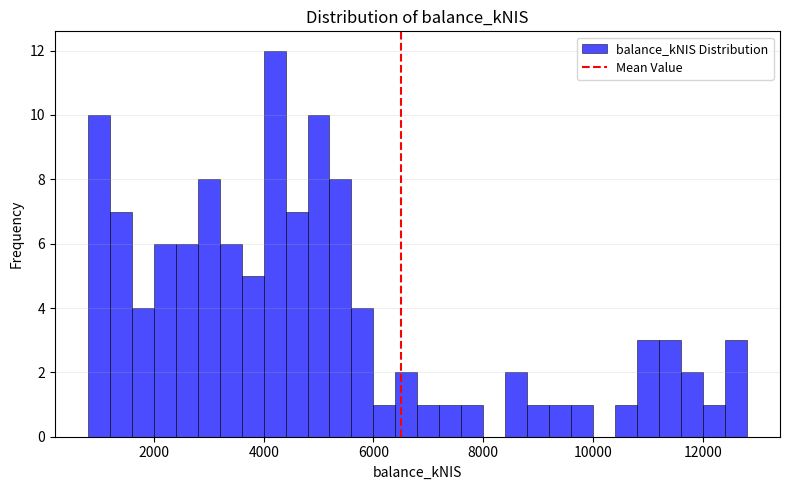

Read against the x-axis, roughly where is the centre of the tallest bar?

4200